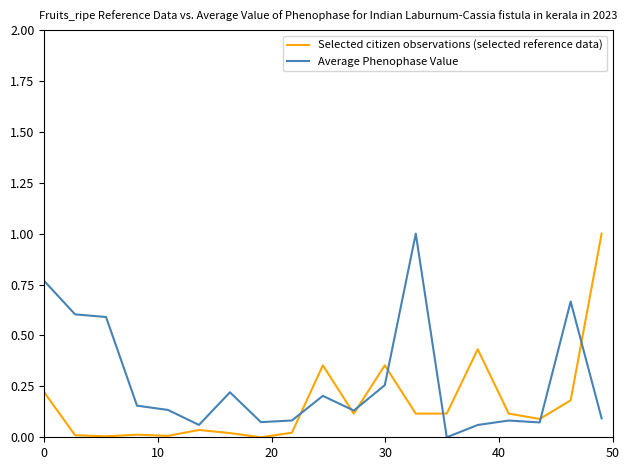

How many lines are shown in the chart?

2